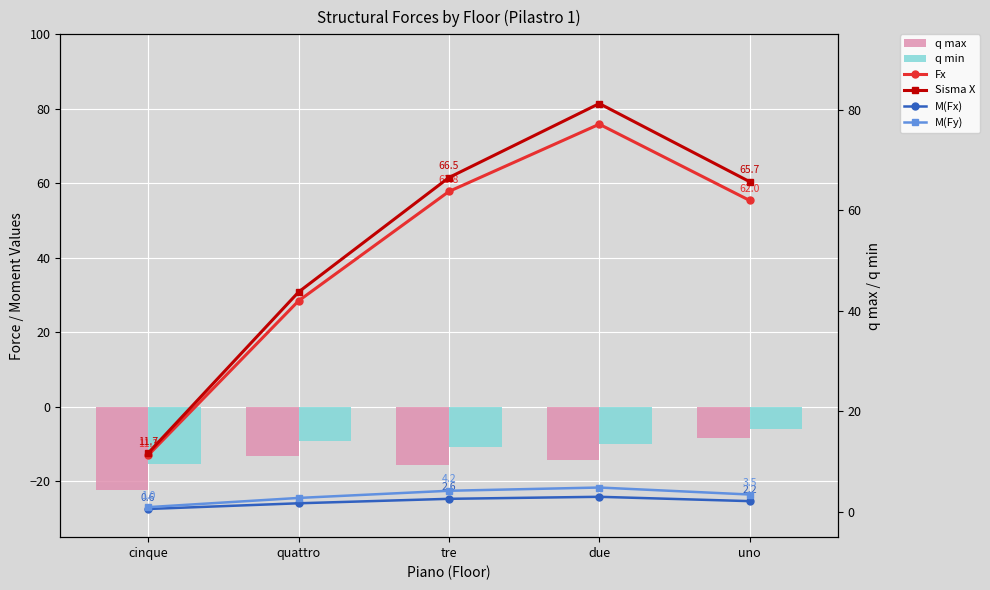

Reading left to right, extract all data points from this chart.

q max: cinque=-22.5	quattro=-13.1	tre=-15.7	due=-14.4	uno=-8.4
q min: cinque=-15.3	quattro=-9.1	tre=-10.7	due=-10.1	uno=-6.0
Fx: cinque=11.3	quattro=42.0	tre=63.8	due=77.1	uno=62.0
Sisma X: cinque=11.7	quattro=43.8	tre=66.5	due=81.2	uno=65.7
M(Fx): cinque=0.6	quattro=1.7	tre=2.6	due=3.0	uno=2.2
M(Fy): cinque=1.0	quattro=2.8	tre=4.2	due=4.9	uno=3.5